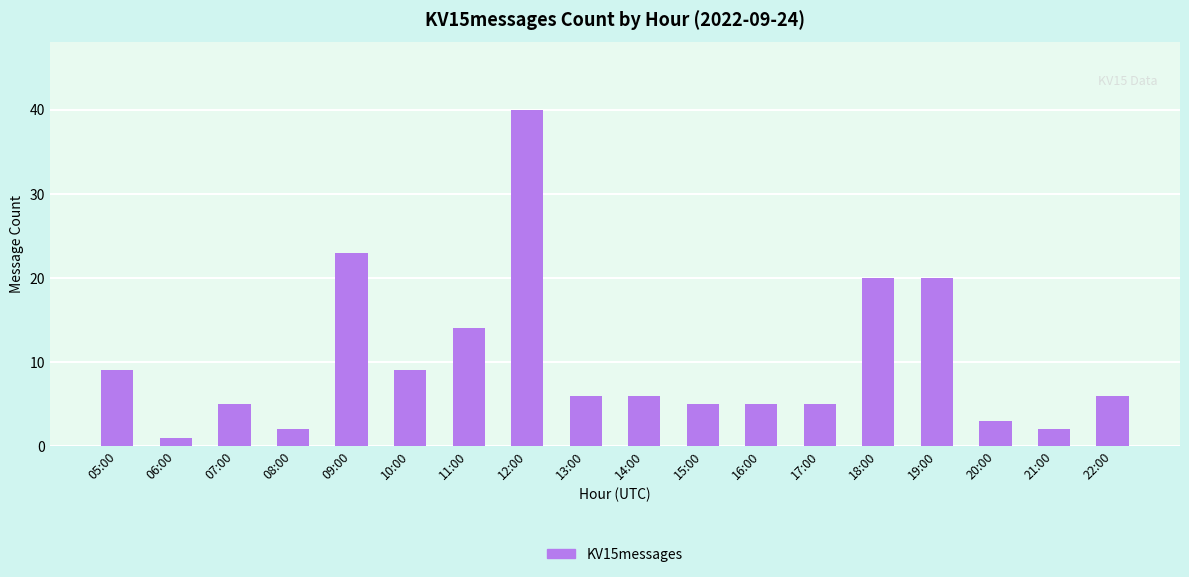

Which label corresponds to the largest value in the chart?

12:00